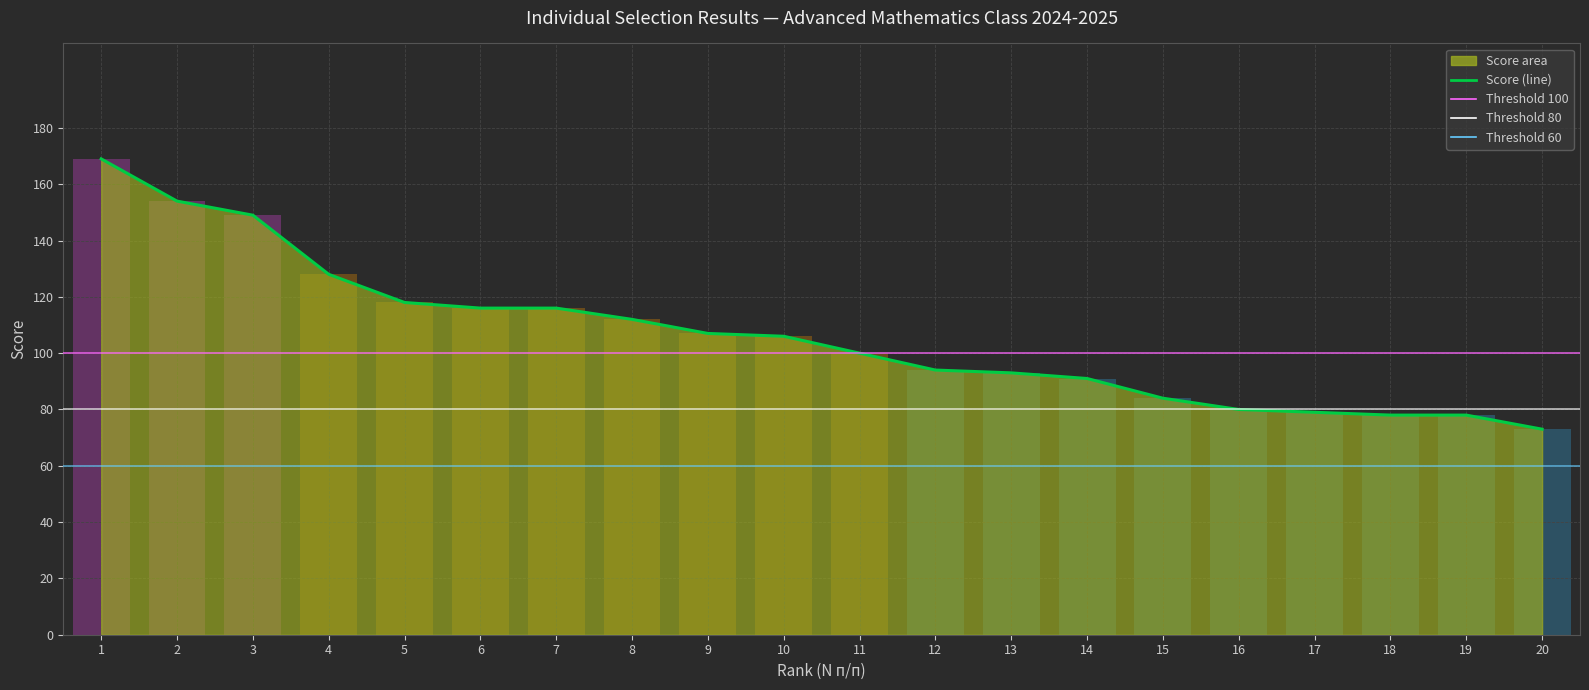

At which category does the chart reach its minimum across all series?

20